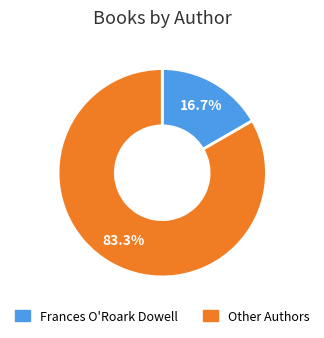

Does Other Authors account for over 50% of the chart?

Yes